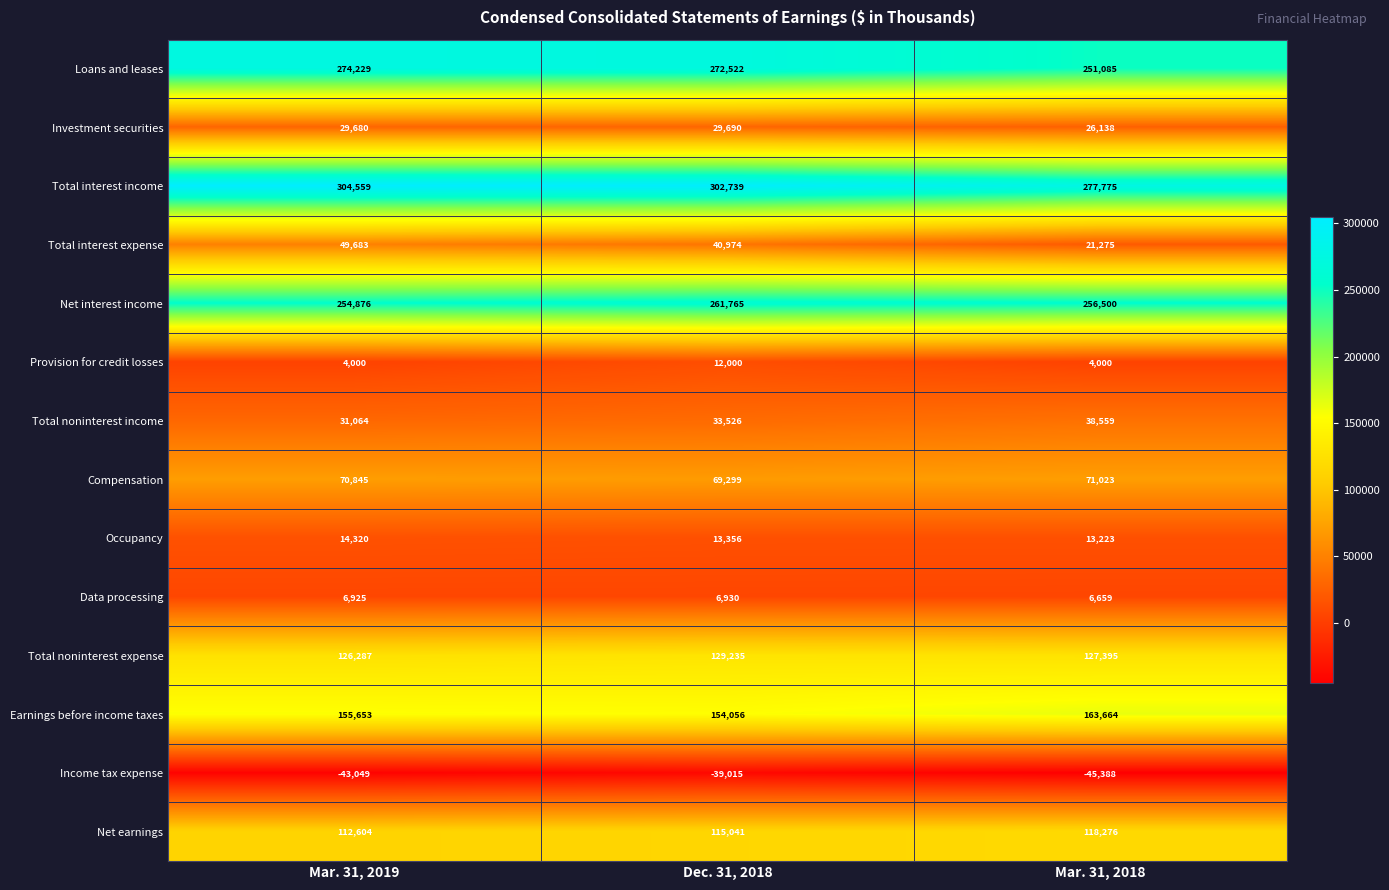

List the series in order of their peak value, highest first.

Total interest income, Loans and leases, Net interest income, Earnings before income taxes, Total noninterest expense, Net earnings, Compensation, Total interest expense, Total noninterest income, Investment securities, Occupancy, Provision for credit losses, Data processing, Income tax expense